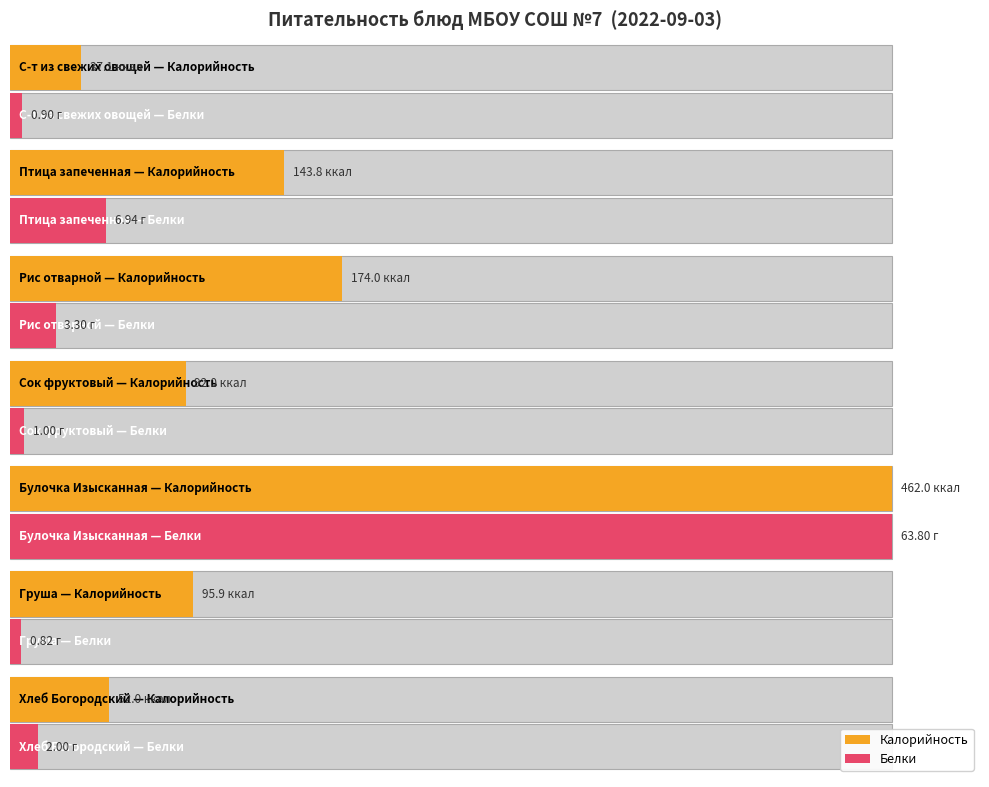

How many bars are there in total?

14